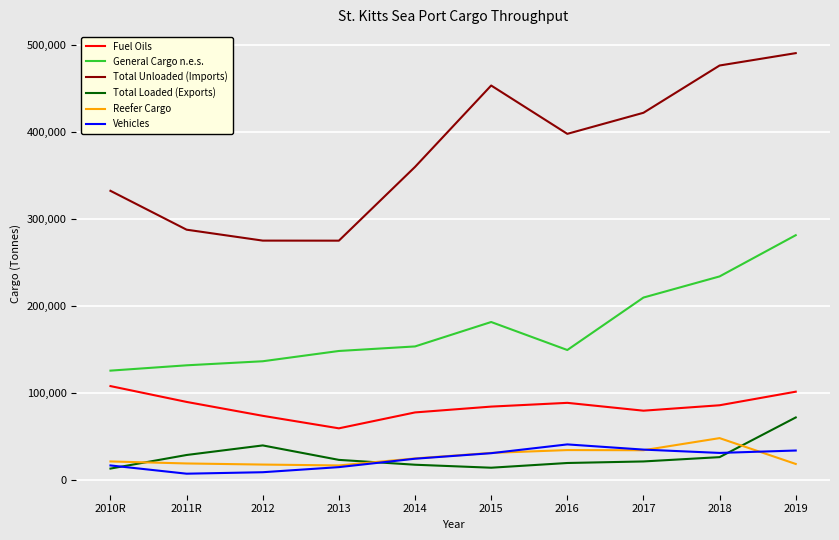

What is the spread (max minus min) of values at 2012?

266591